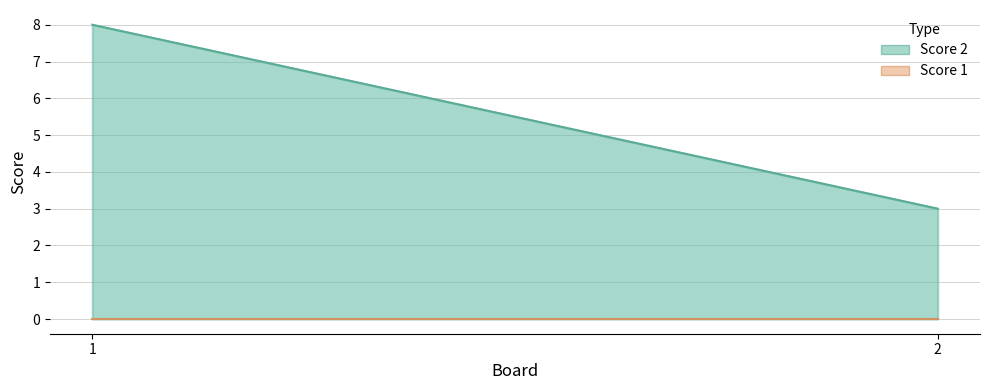

What value does the Score 2 series have at 1?

8